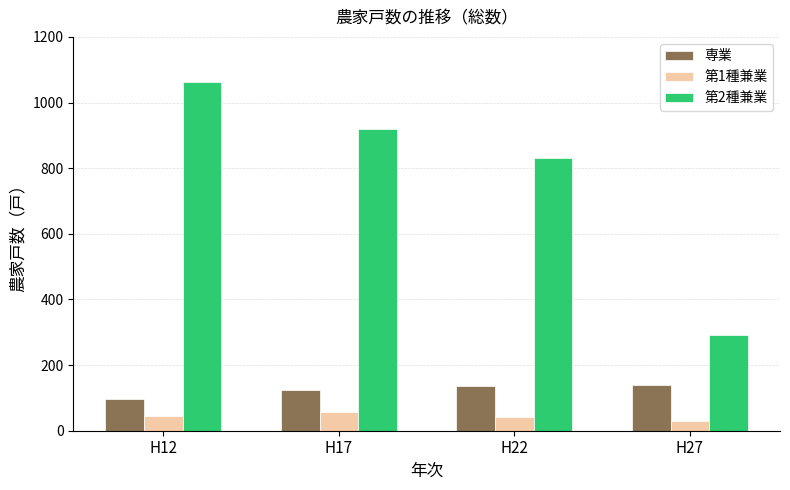

Which series has the largest total across all categories?

第2種兼業